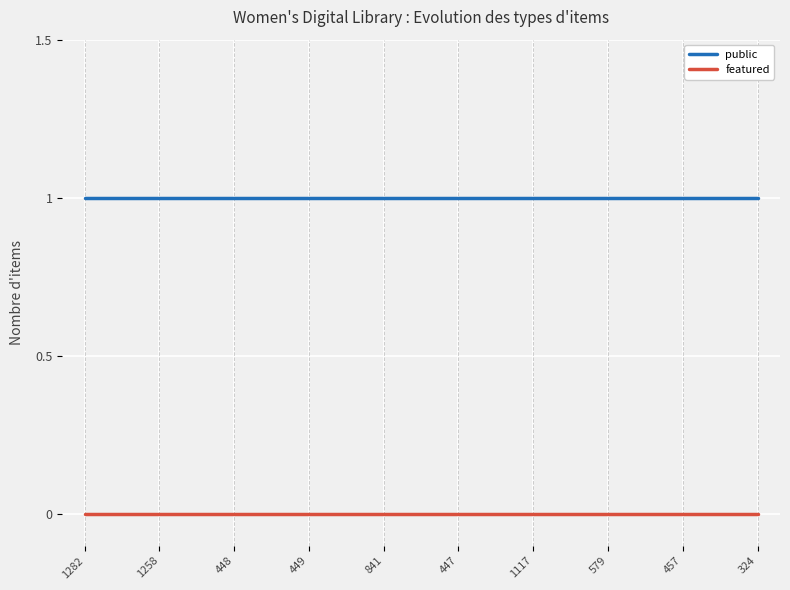

Is the value of public at 447 greater than the value of featured at 324?

Yes